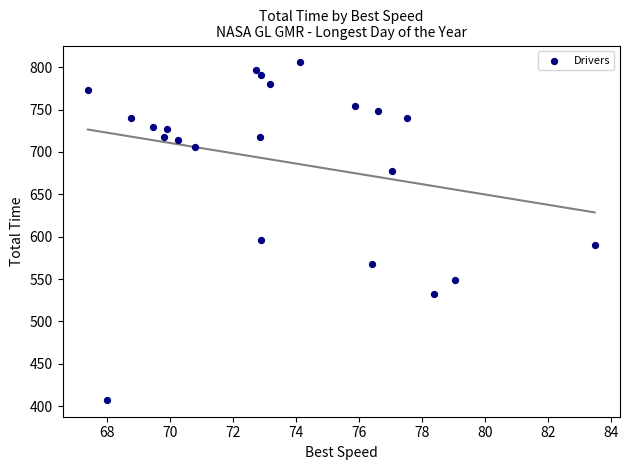

What Y value in the scatter plot is closest to 606?

596.2